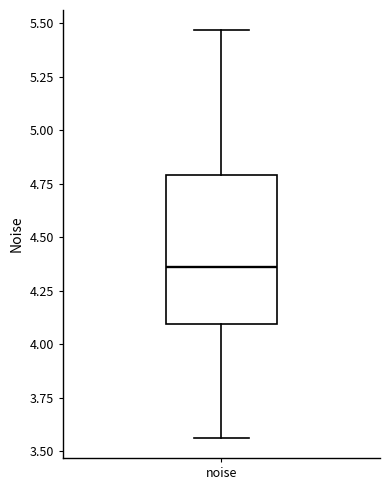

Transcribe this box plot: give where the median line is, the range the box spans, and where the two whiskers end, as read against the y-axis. The values are not printed on the chart, so give them approximately, as read against the axis.

median 4.35, box 4.10 to 4.80, whiskers 3.55 to 5.45